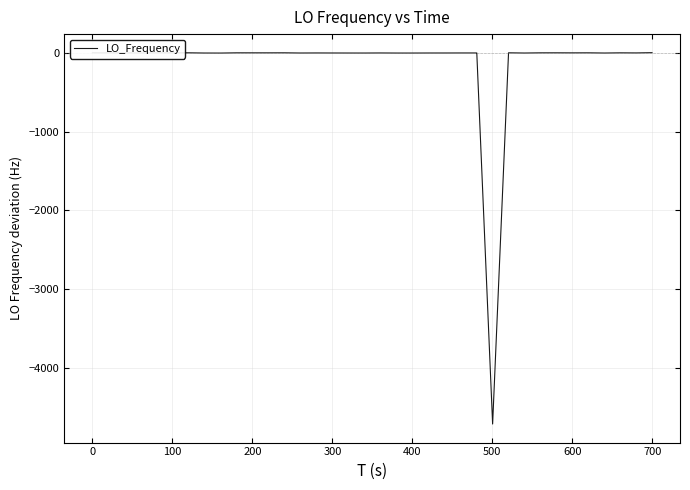

What is the smallest value displayed?

-4711.2